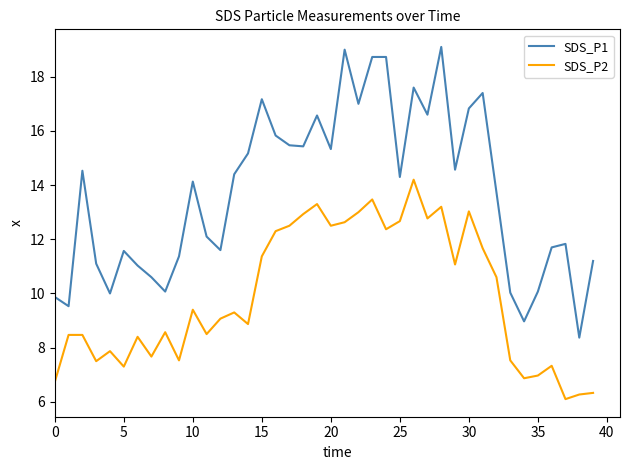

True or false: SDS_P2 and SDS_P1 intersect in this chart.

False